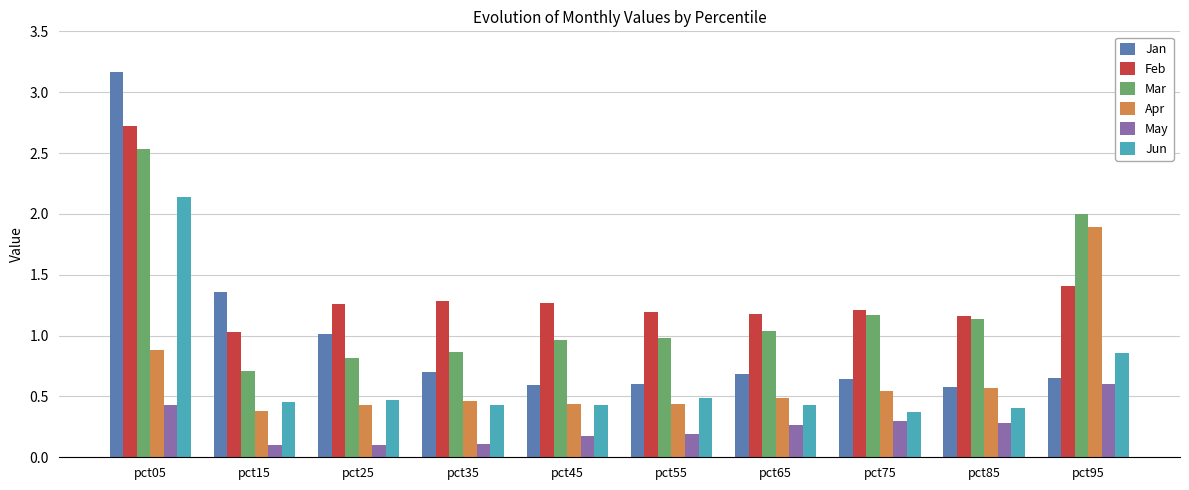

Is it true that Feb equals 0.8 at pct35?

False